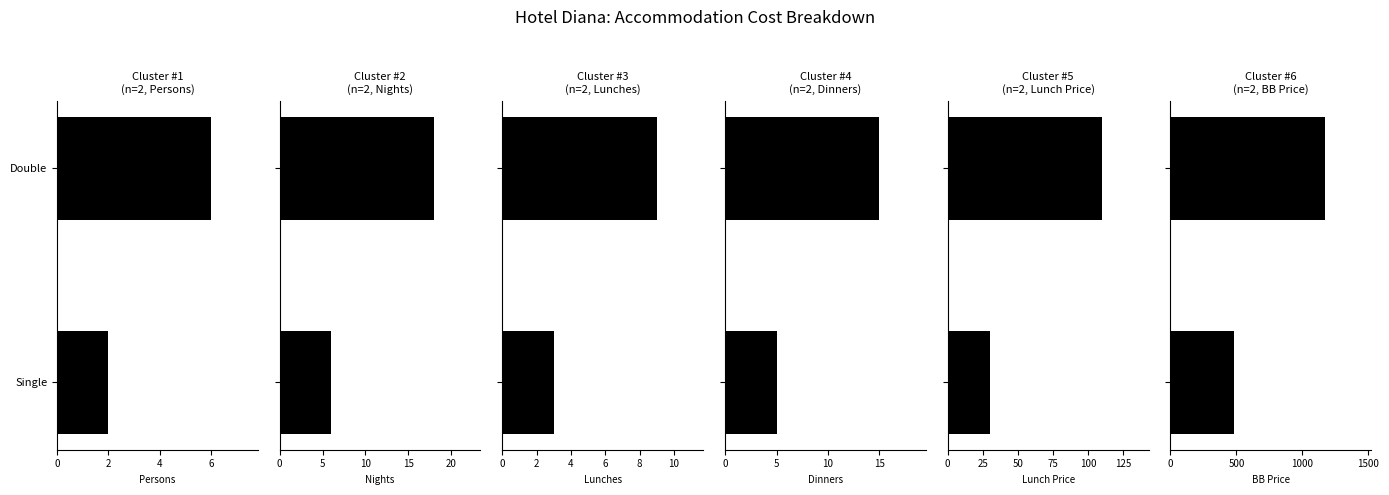

How many distinct data groups are displayed?

6